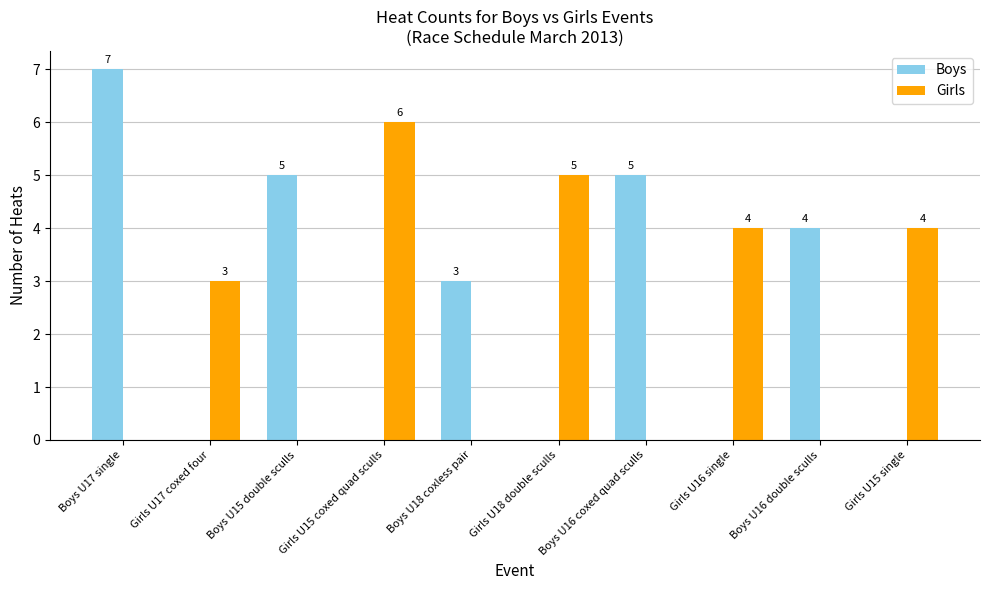

How many positive values does the Girls series have?

5